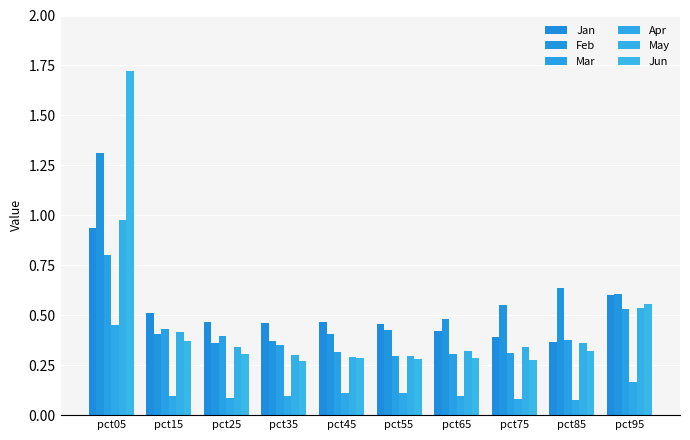

Rank the categories by Feb value from lowest to highest.

pct25, pct35, pct45, pct15, pct55, pct65, pct75, pct95, pct85, pct05